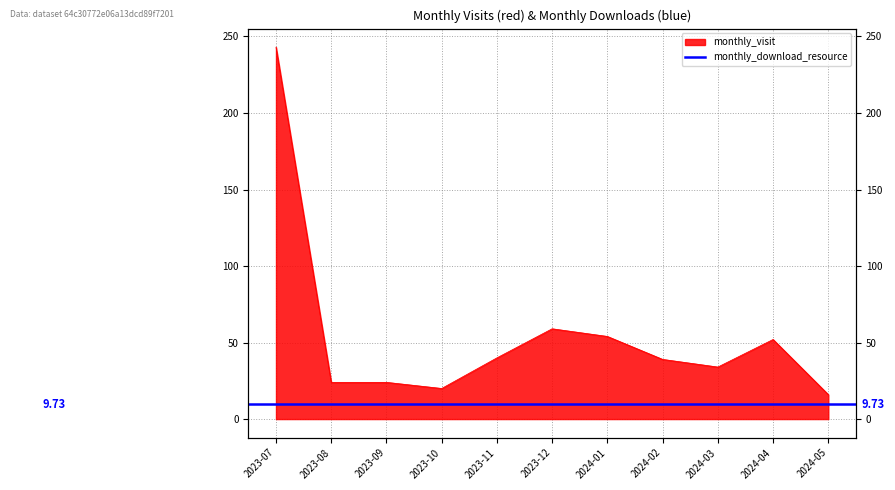

How many points are lower than both their immediate neighbors (excluding endpoints)?

2